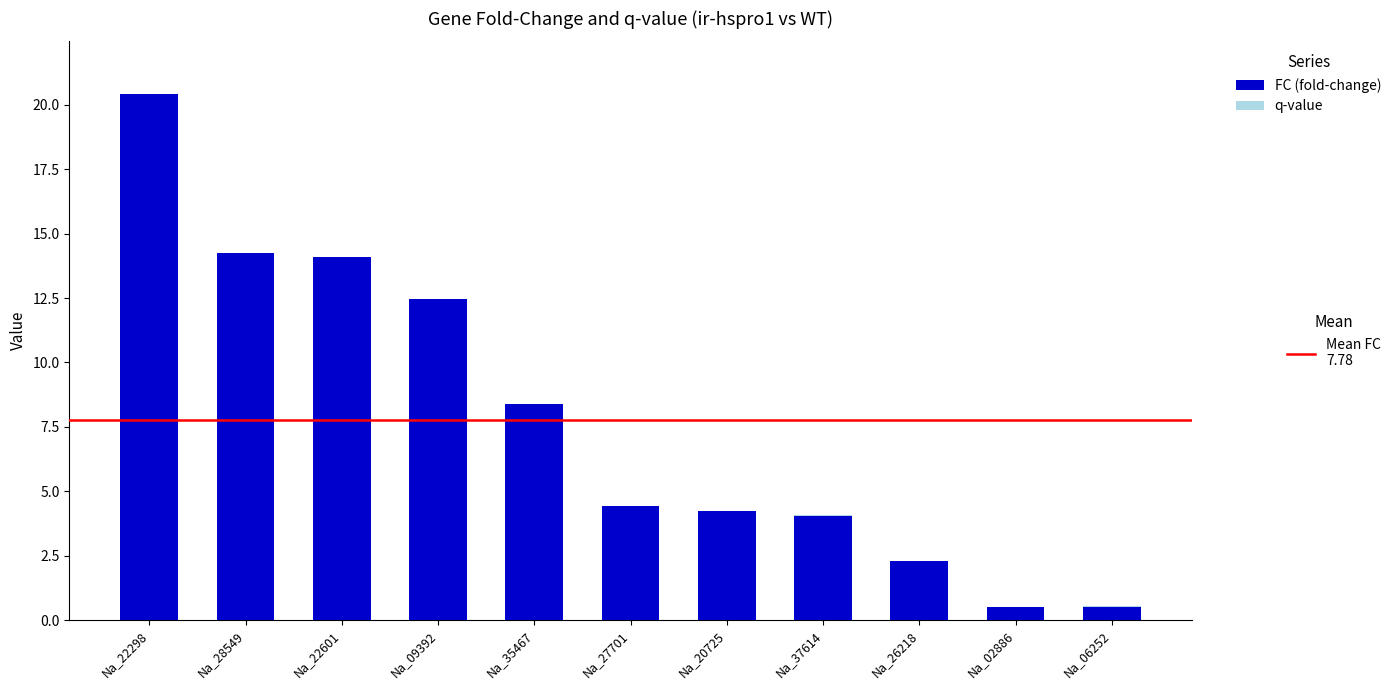

At which category is the sum across all series the highest?

Na_22298